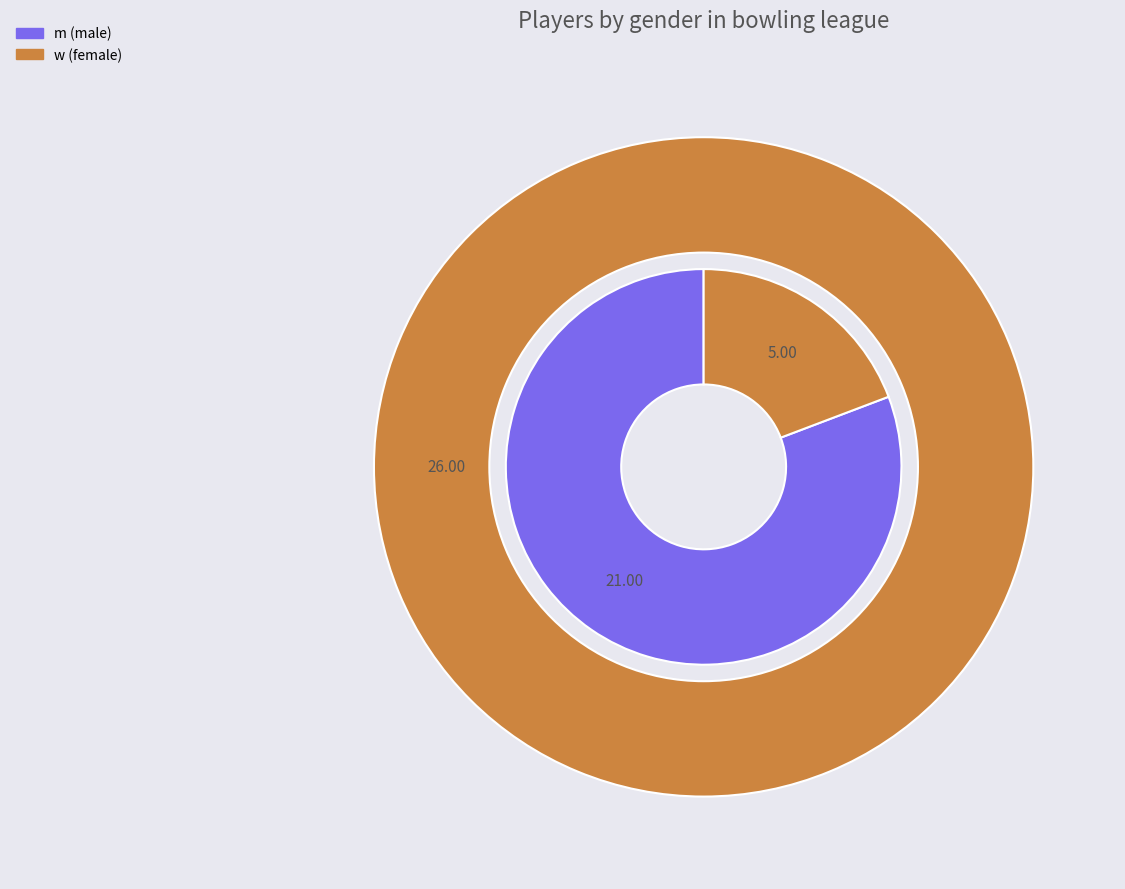

Count the number of slices in the pie.

2